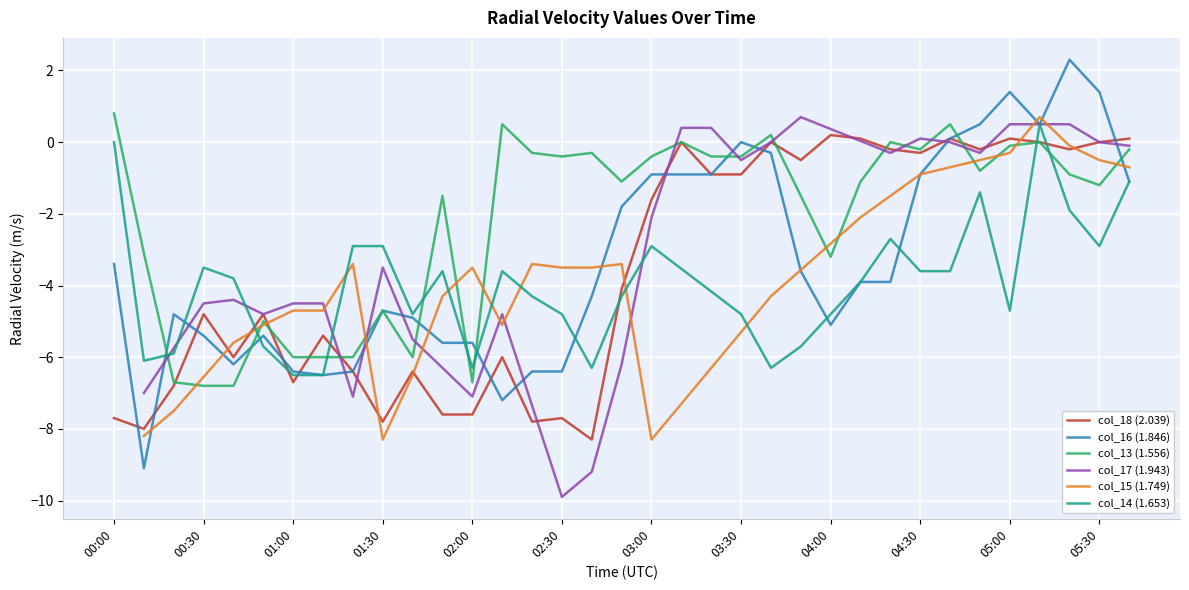

Which series changed the most between 00:40 and 01:50?

col_13